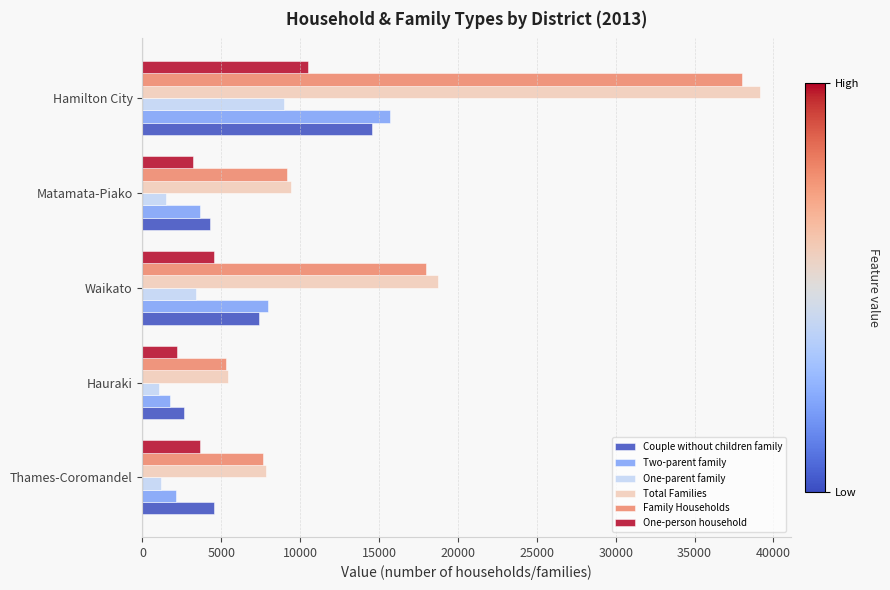

What is the lowest value of the One-parent family series?

1057.7